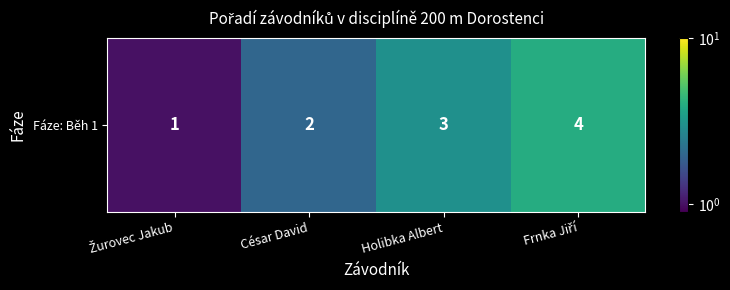

What is the greatest value displayed?

4